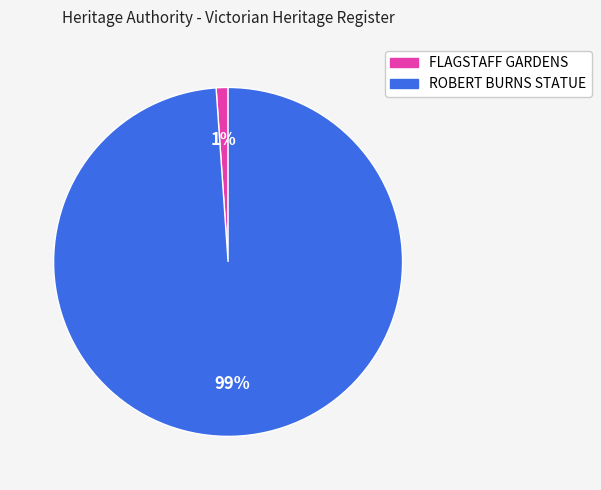

Which has a higher value, FLAGSTAFF GARDENS or ROBERT BURNS STATUE?

ROBERT BURNS STATUE